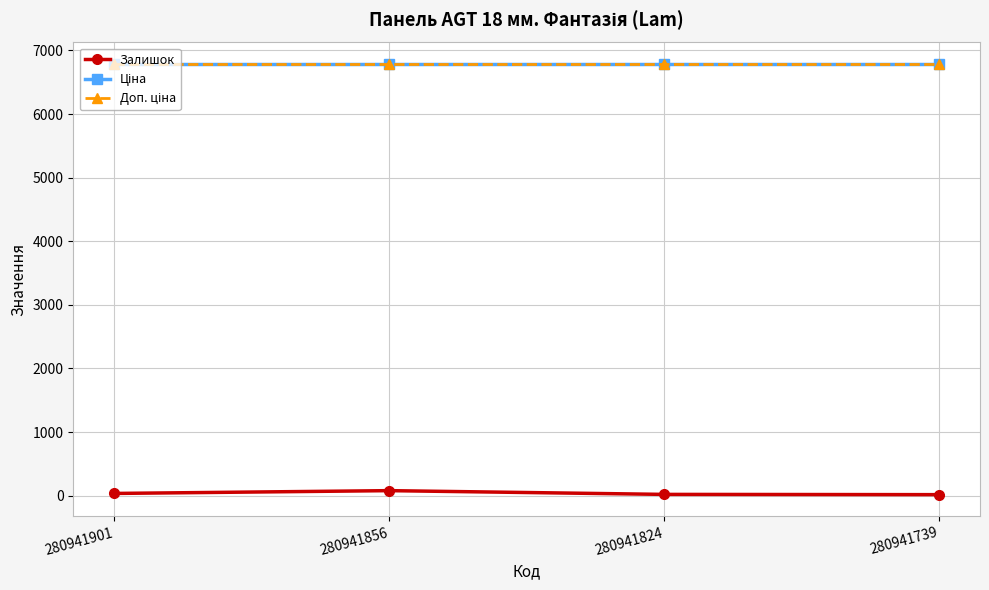

Does the chart have visible grid lines?

Yes